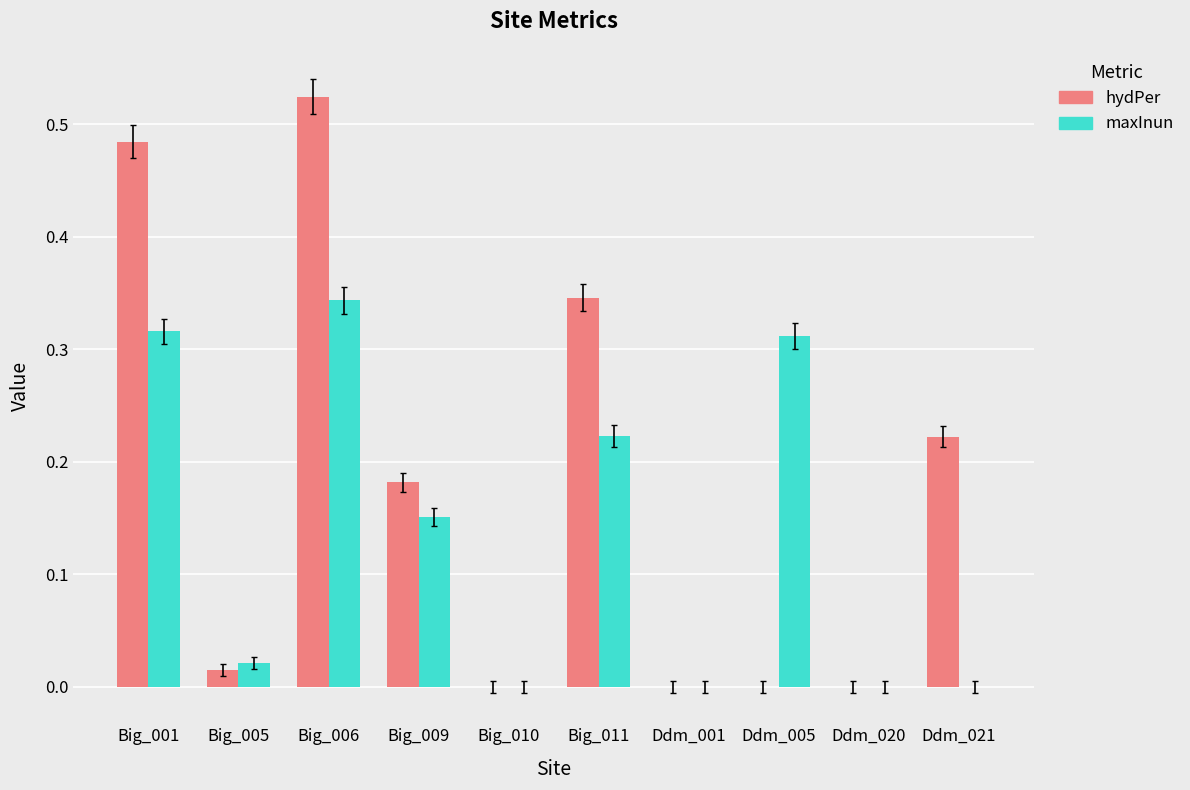

What are all the series names shown in the legend?

hydPer, maxInun